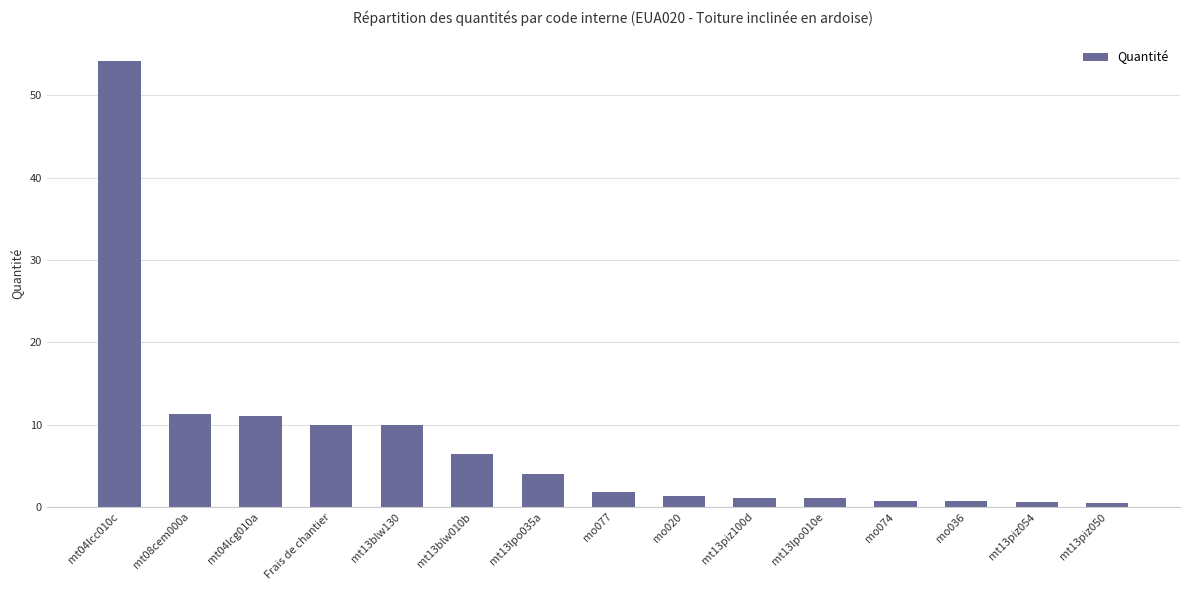

What is the sum of the values at mt13blw130 and mt13piz050?

10.4